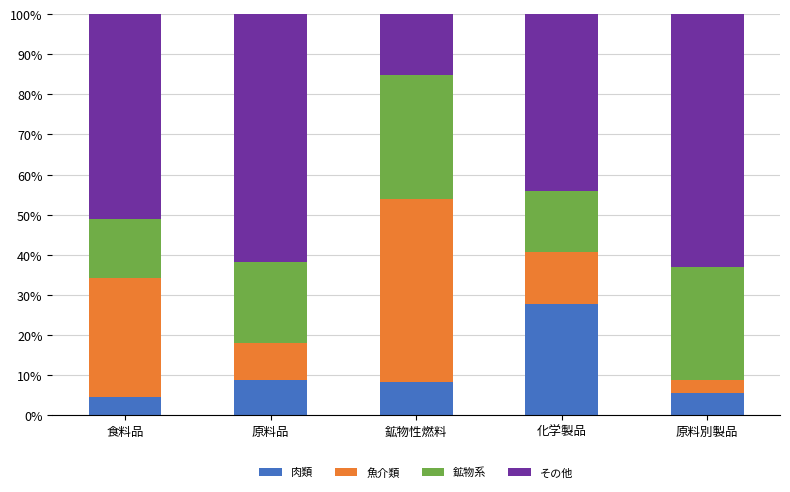

What is the maximum value for 肉類?

27.8